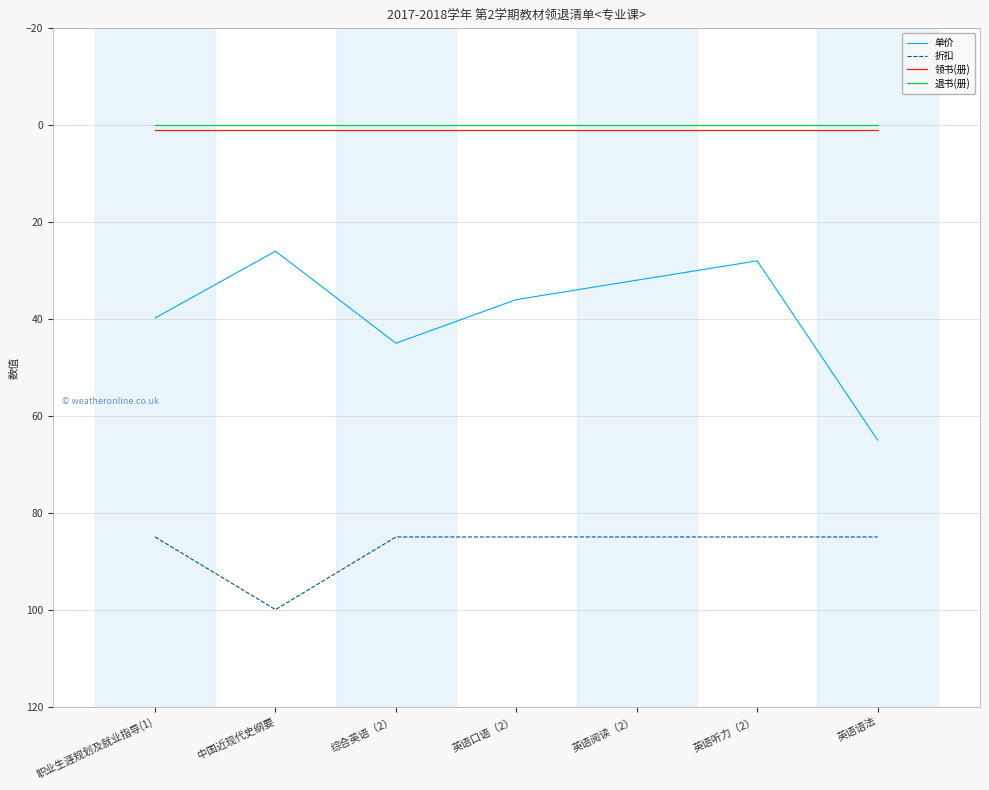

True or false: 折扣 and 单价 cross at least once.

False